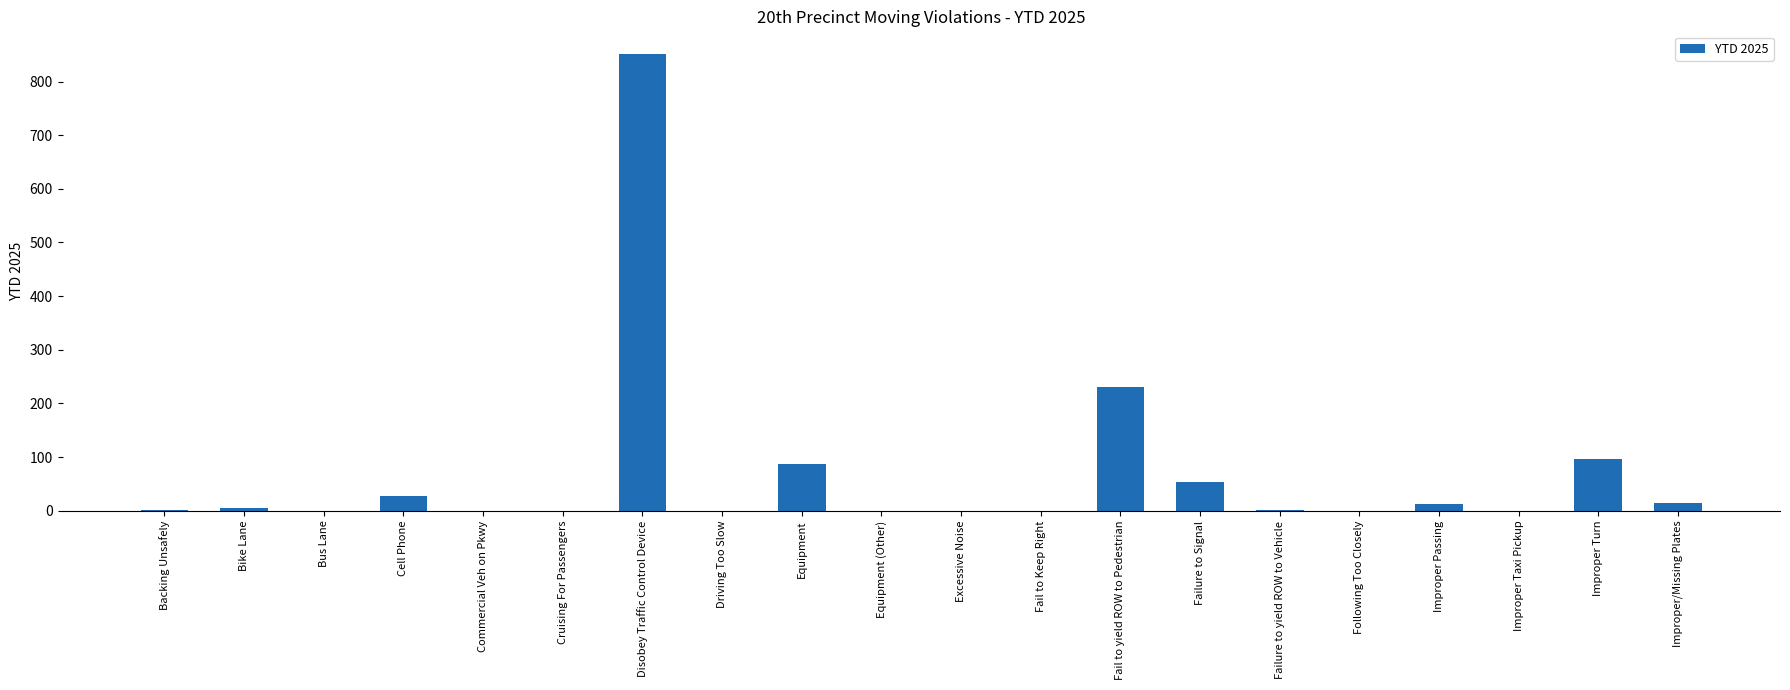

What is the maximum value shown in the chart?

851